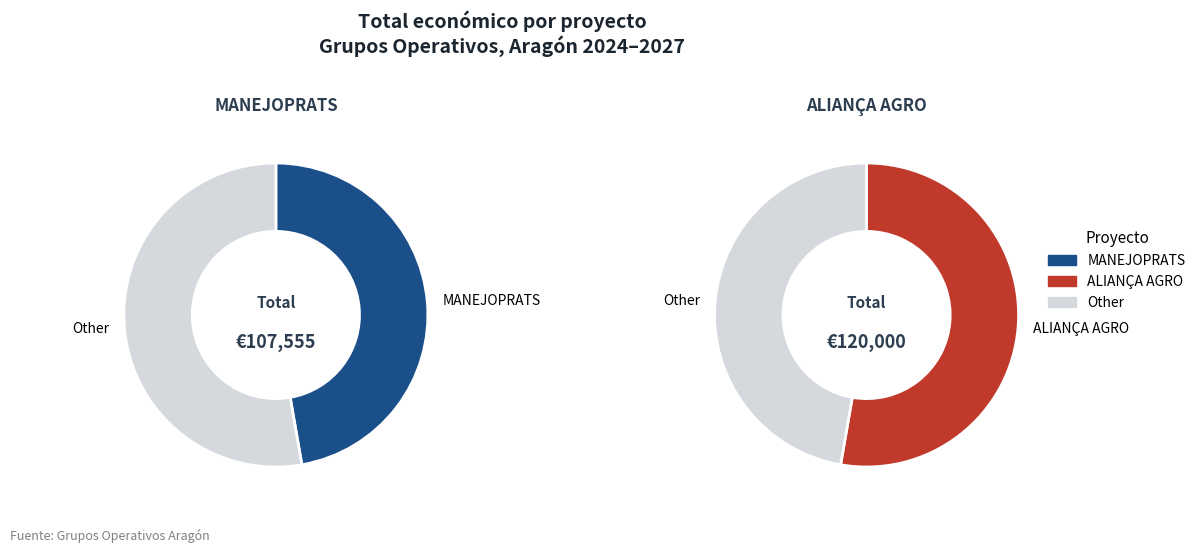

Which slice is the smallest?

Grup Operatiu MANEJOPRATS